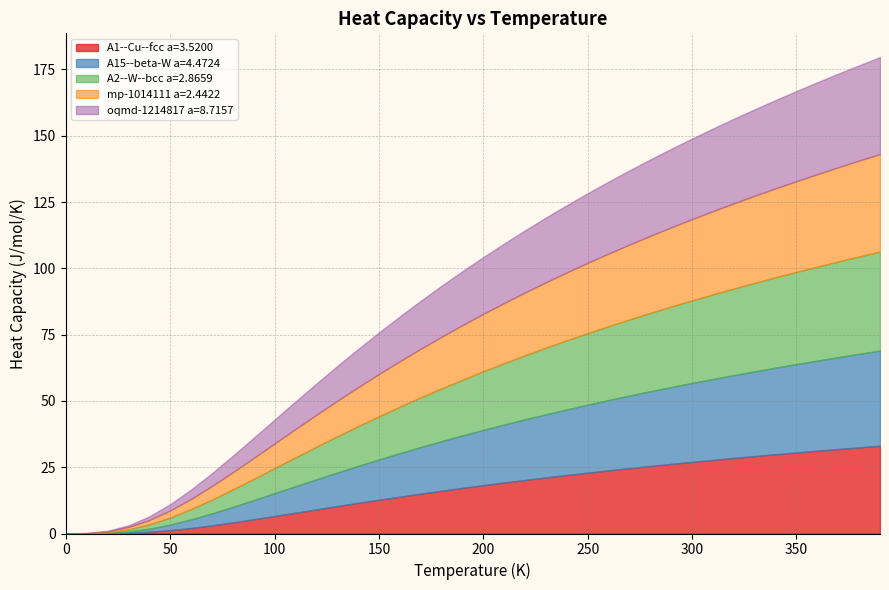

What is the total value across all series at 200?

104.2